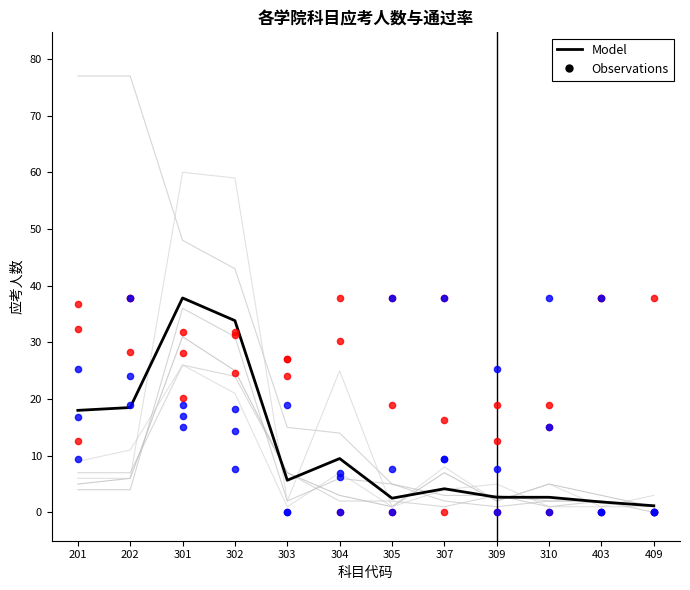

Which has a higher value, 304 or 302?

302